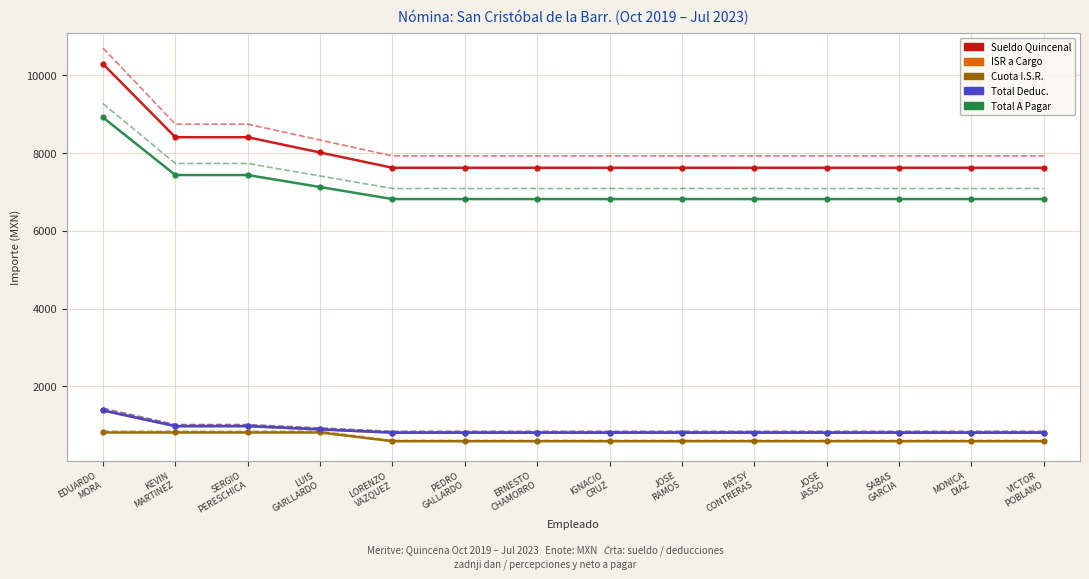

The ISR a Cargo series shows 1012.0 at SERGIO PERESCHICA. True or false?

True